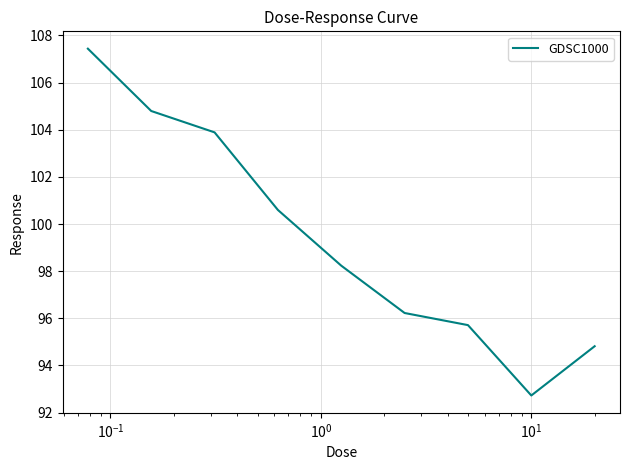

What is the difference between the maximum and minimum values?

14.7